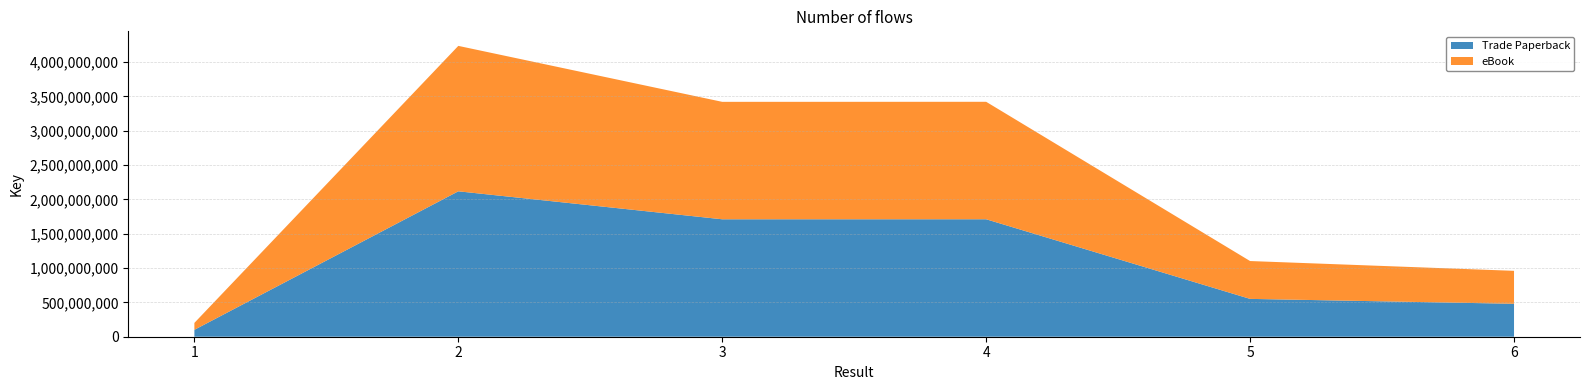

Reading left to right, what are all the values shown in this chart?

Trade Paperback: 1=100700938	2=2118153438	3=1710567443	4=1710885737	5=551168109	6=479875122
eBook: 1=100700938	2=2118153438	3=1710567443	4=1710885737	5=551168109	6=479875122